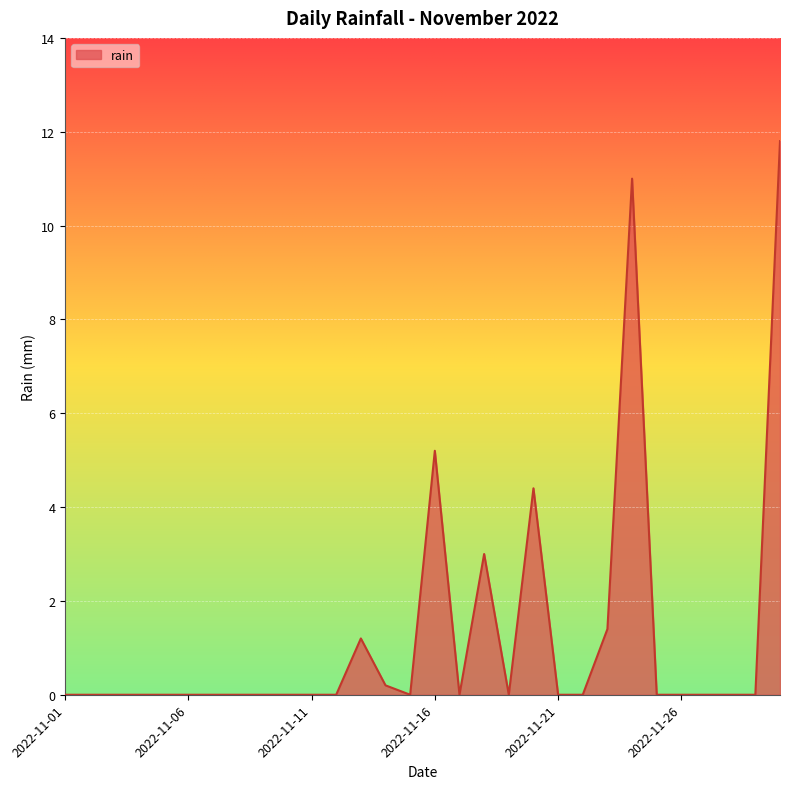

Does the chart have visible grid lines?

Yes